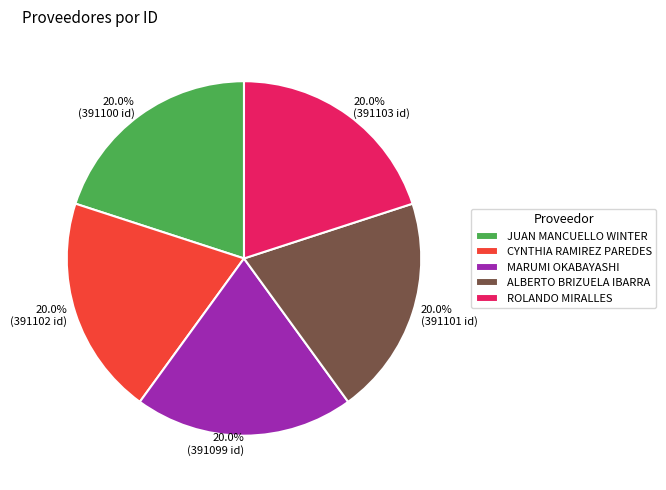

How many slices are in this pie chart?

5